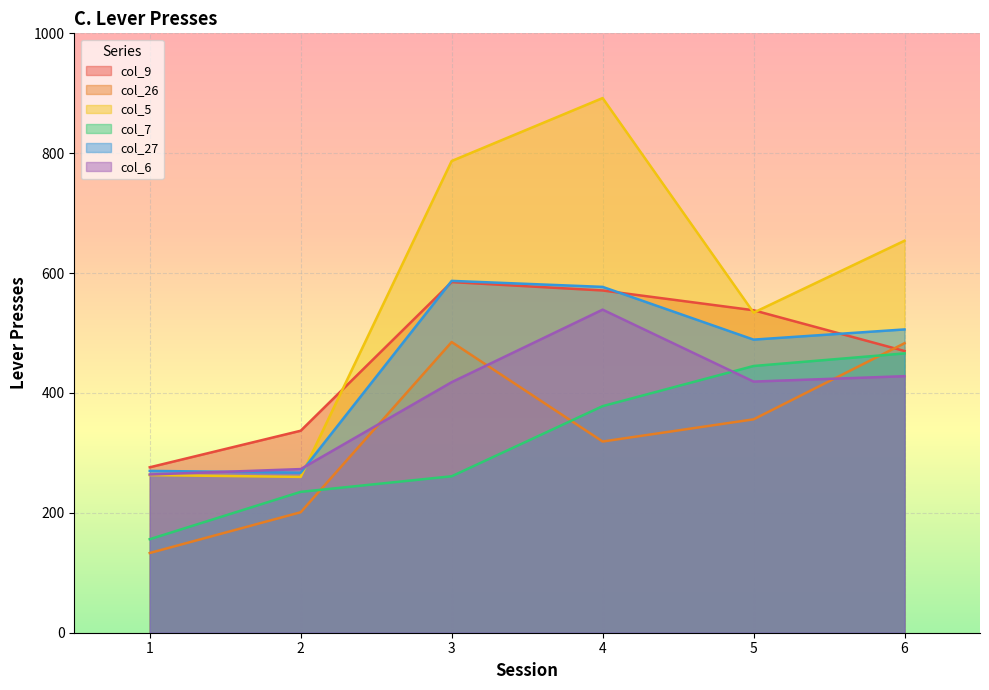

Which series changed the most between 5 and 6?

col_26